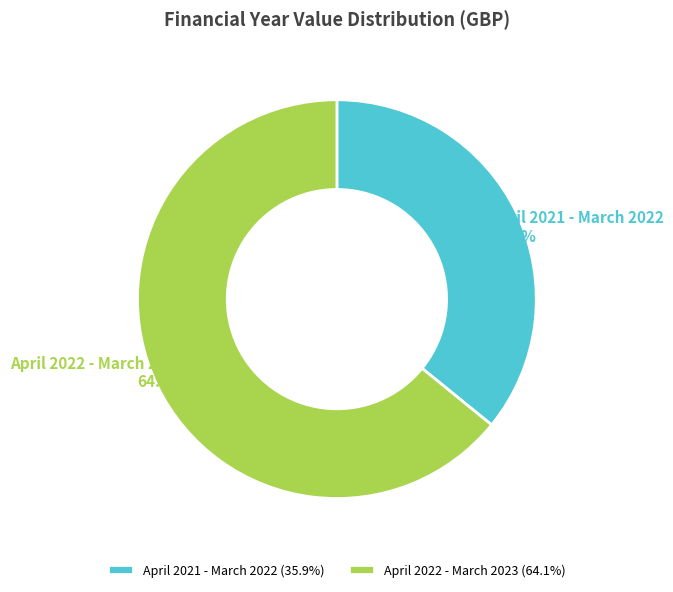

What is the majority slice?

April 2022 - March 2023